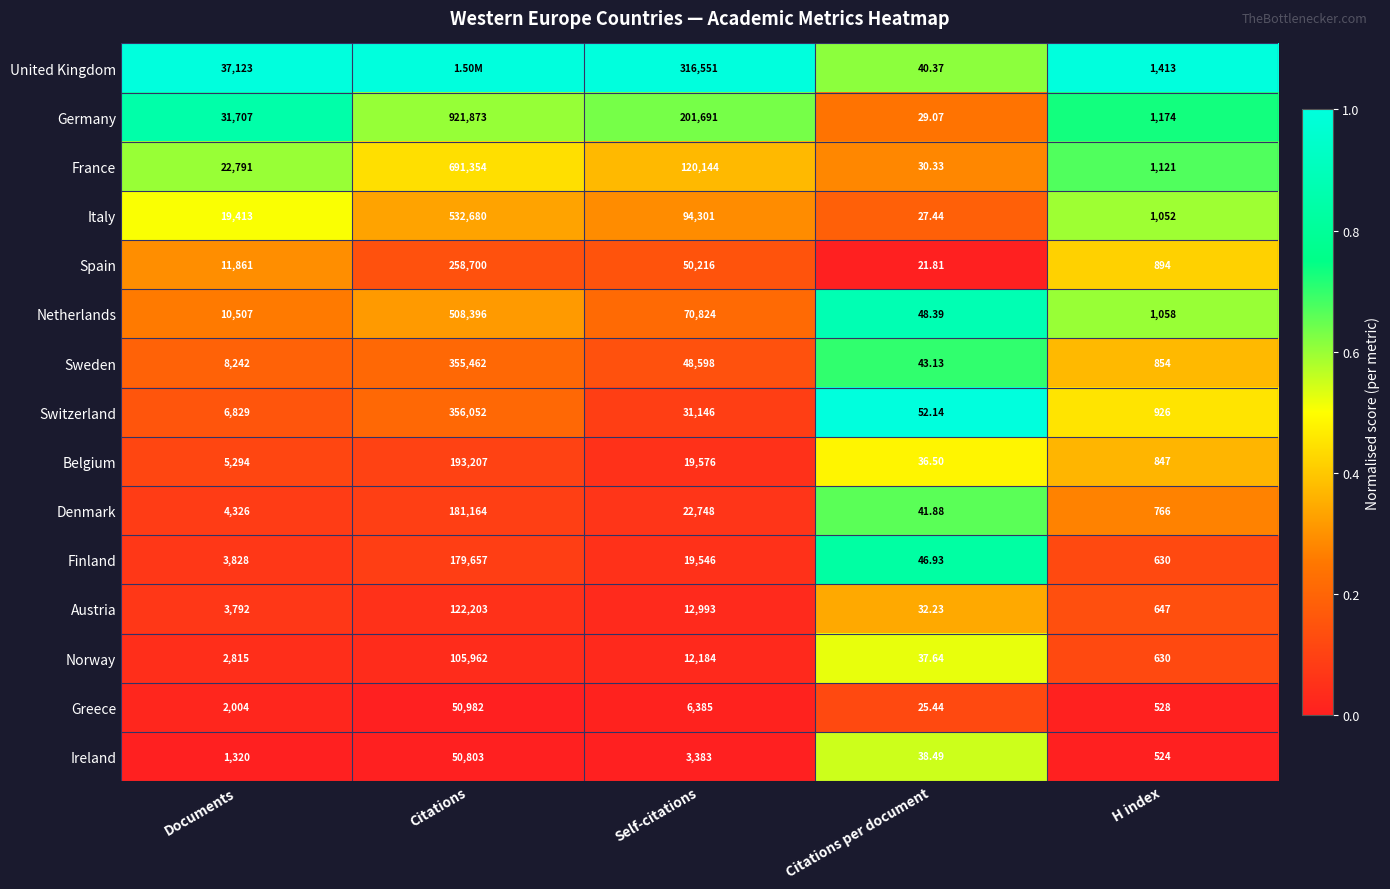

Where is Ireland nearest to the value 25420?

Self-citations